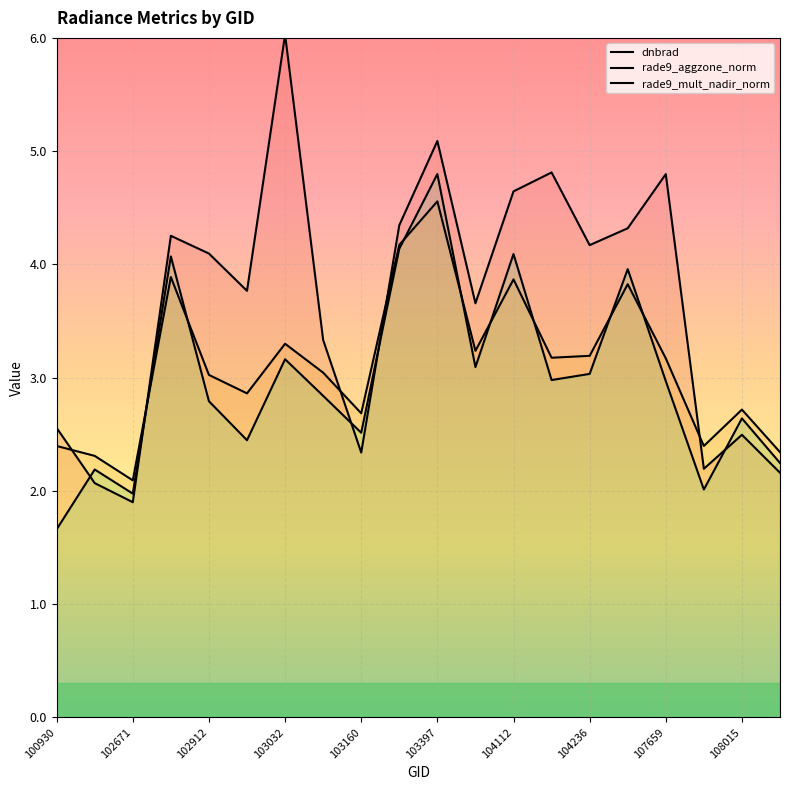

How many series are shown in this chart?

3